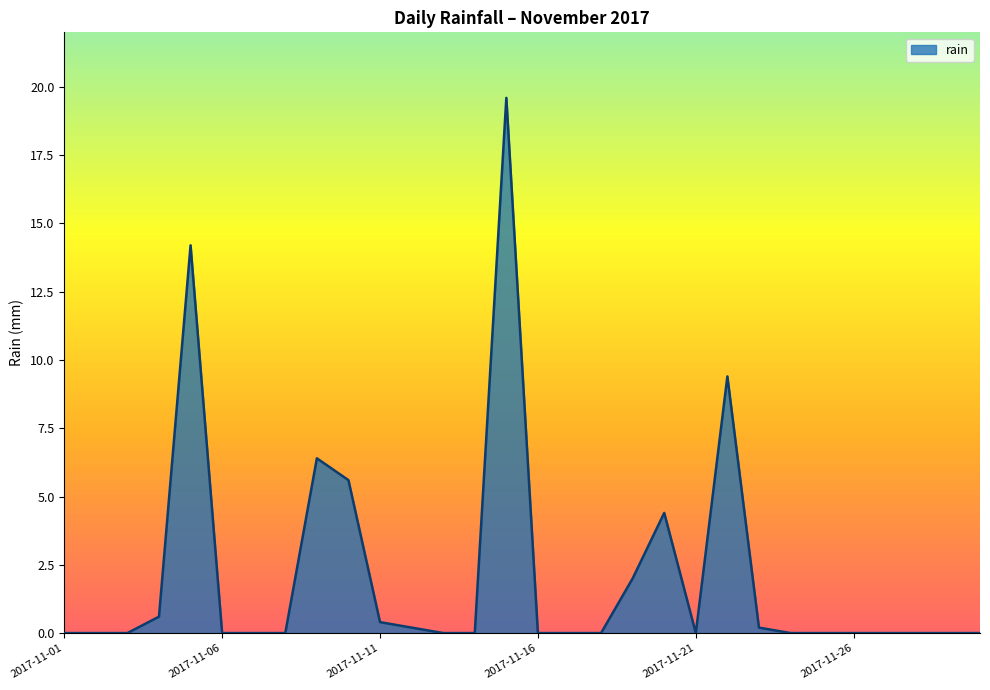

True or false: the data has more than 0 interior local peaks.

True